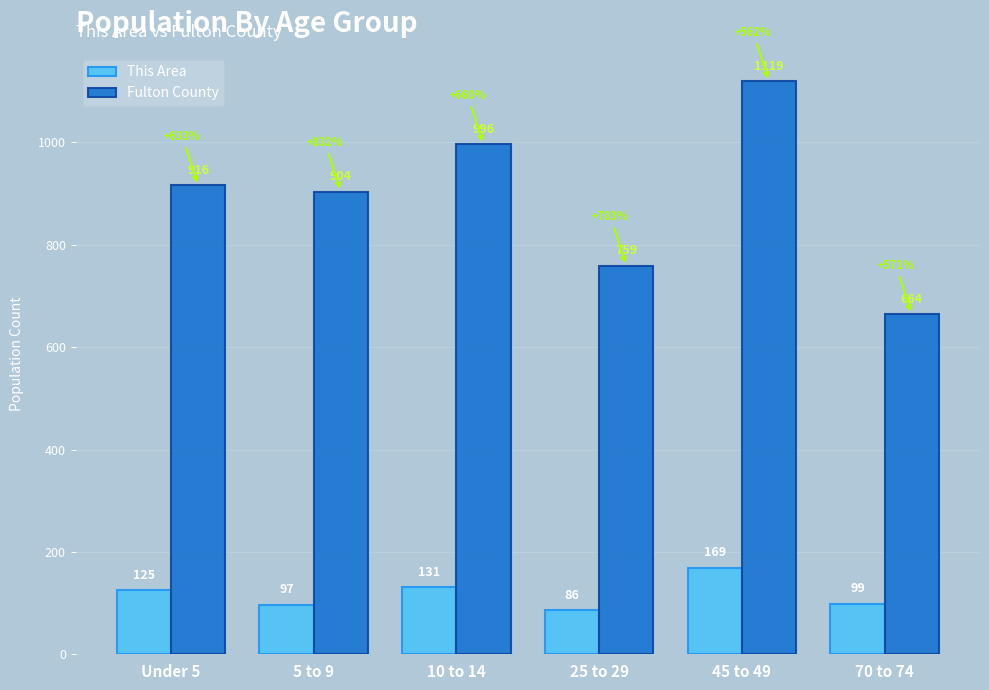

The value of This Area at 5 to 9 is 97. True or false?

True